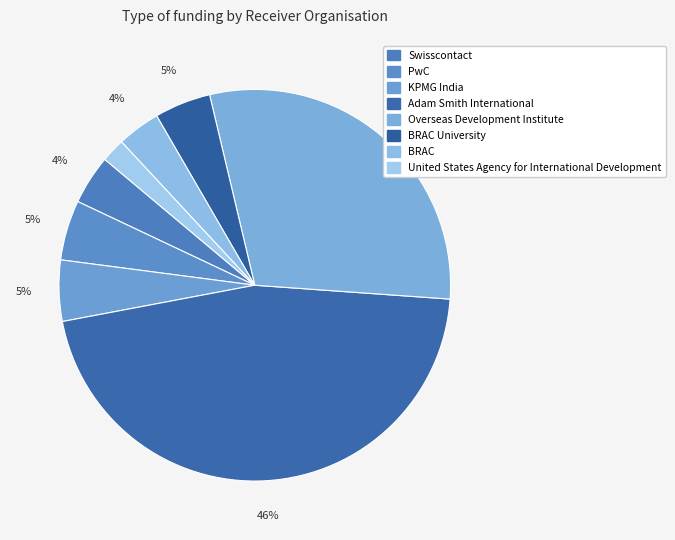

Is there a majority slice in this chart?

No